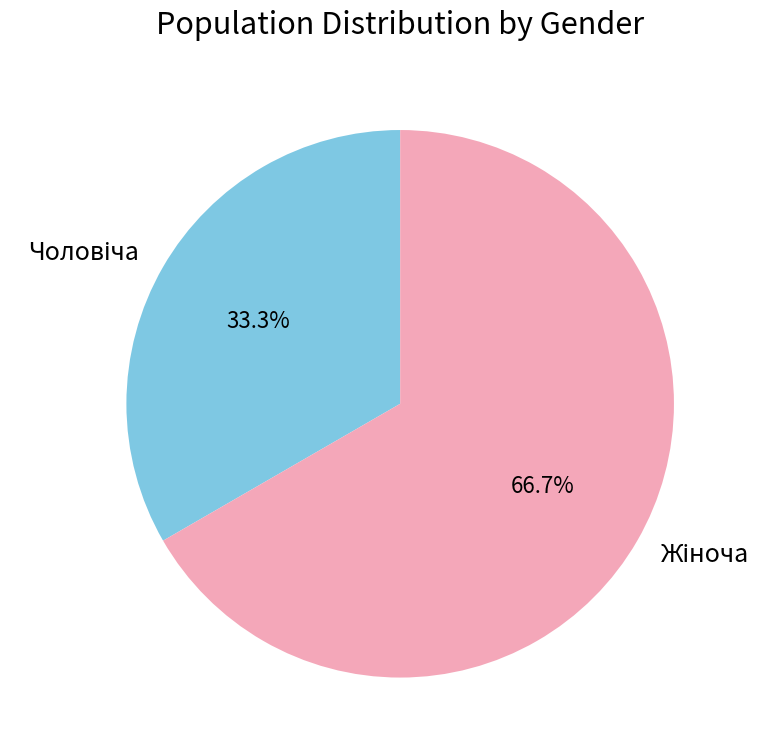

Is there any slice that represents more than half of the pie?

Yes